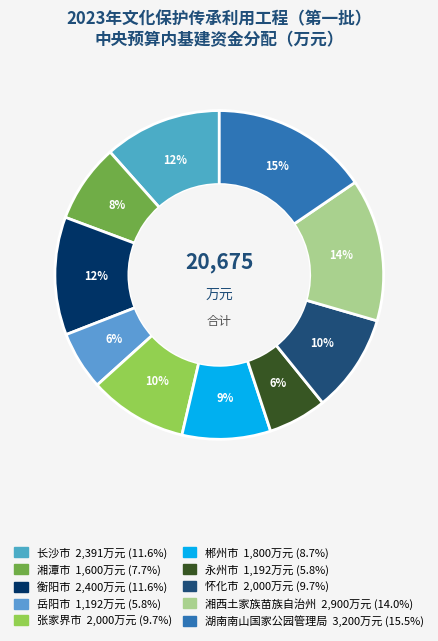

What percentage is the 永州市 slice, to the nearest percent?

6%